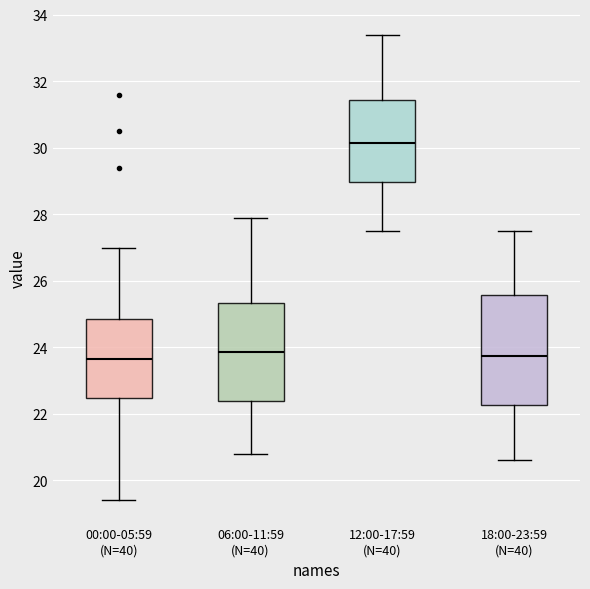

Which box's median line is the highest?

12:00-17:59 (N=40)